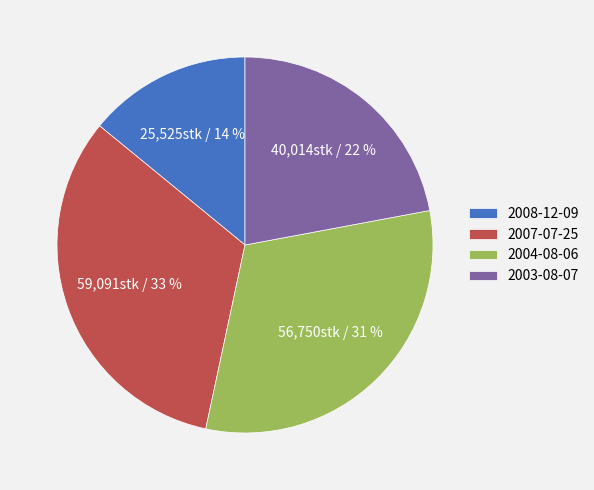

Is it true that 2008-12-09 is 14% of the pie?

True